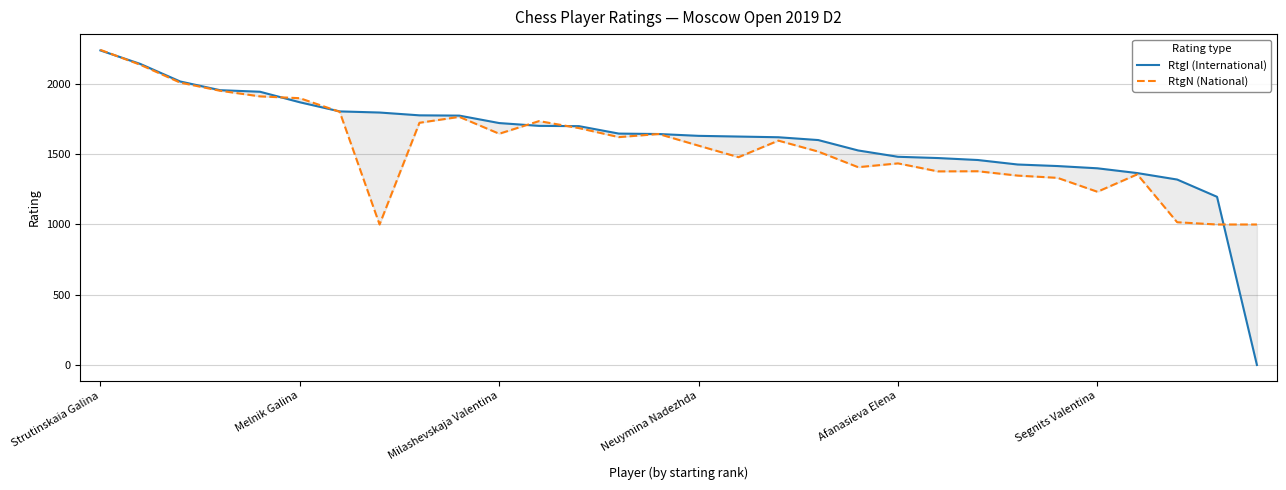

List the series in order of their overall mean, lowest first.

RtgN (National), RtgI (International)